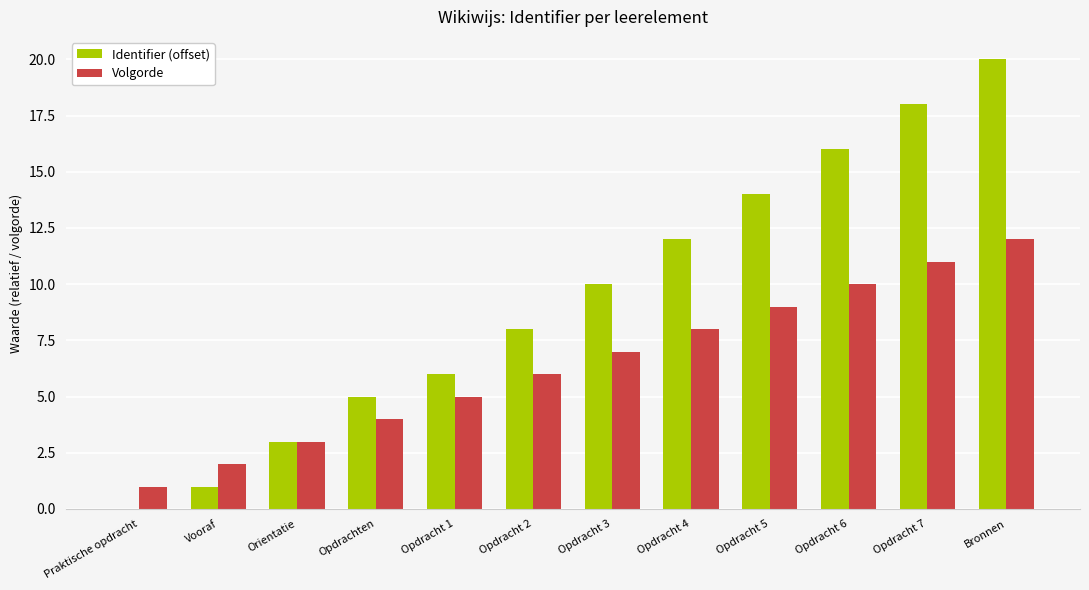

Reading left to right, extract all data points from this chart.

Identifier (offset): 0	1	3	5	6	8	10	12	14	16	18	20
Volgorde: 1	2	3	4	5	6	7	8	9	10	11	12